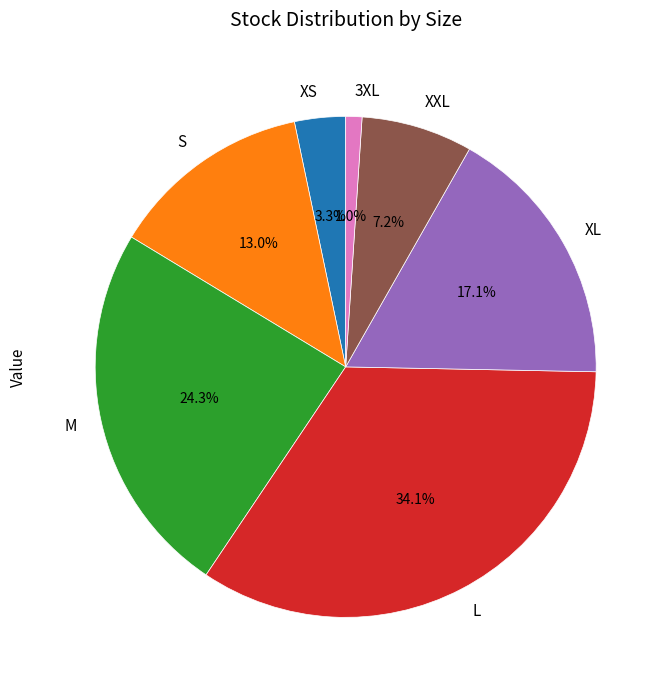

Which slice is the smallest?

3XL